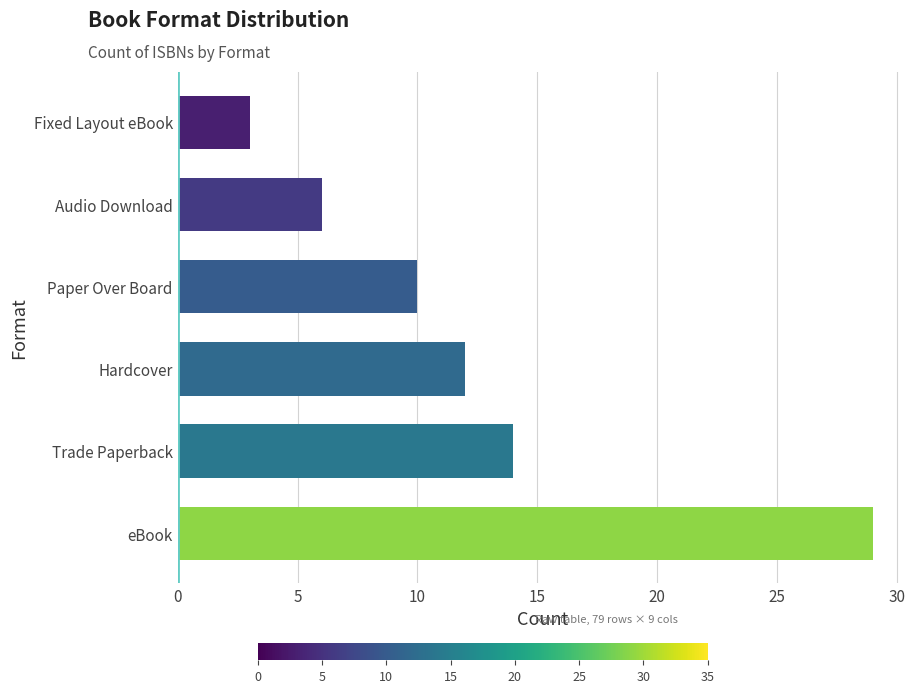

Does the chart contain stacked bars?

No